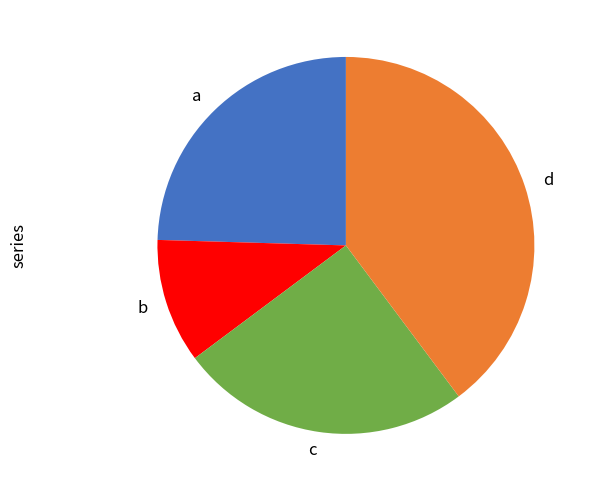

How many segments does this pie chart have?

4